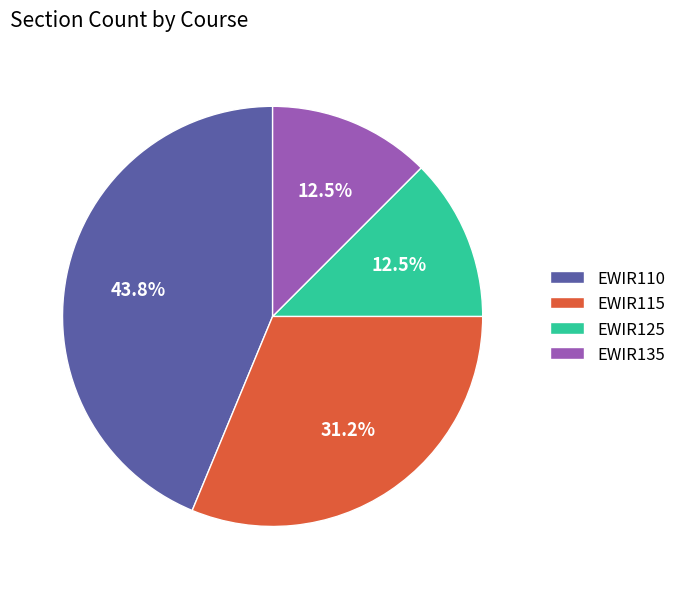

How many slices are in this pie chart?

4